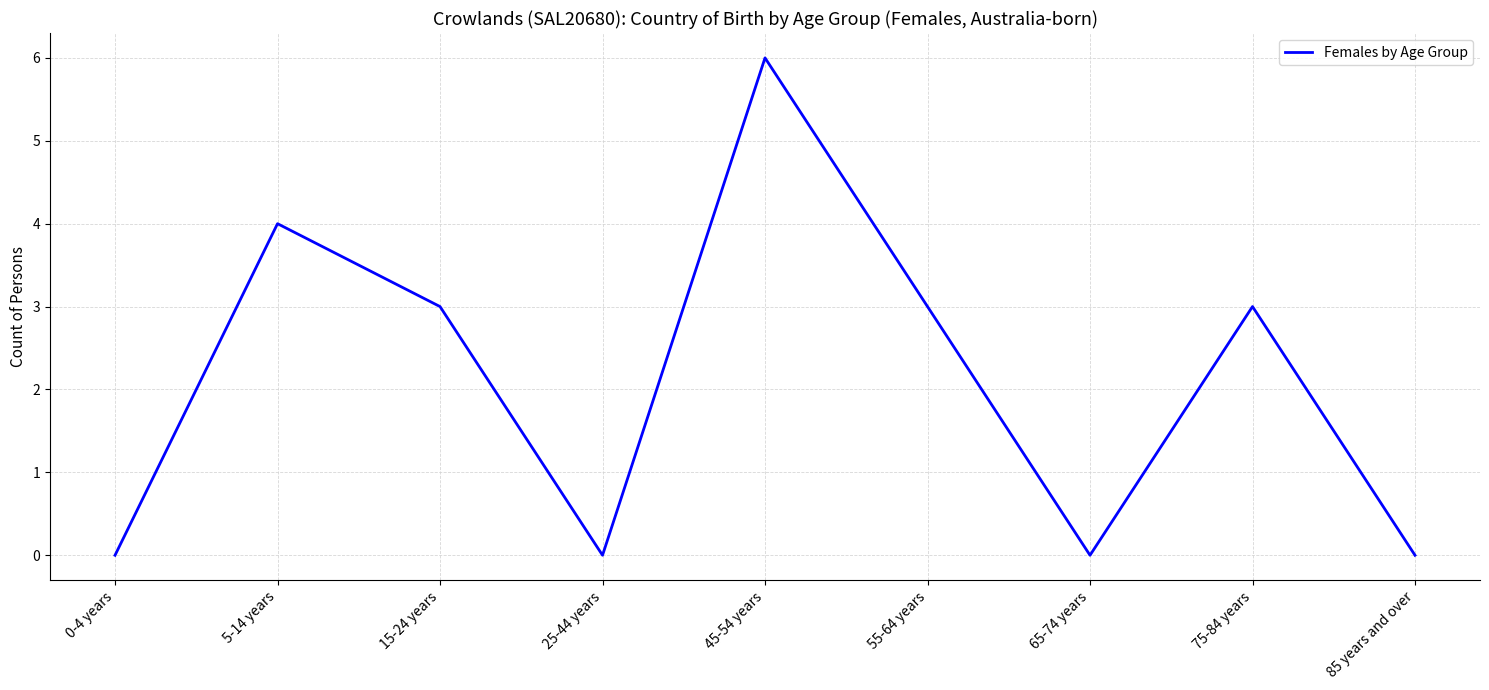

Where is the first local minimum?

25-44 years